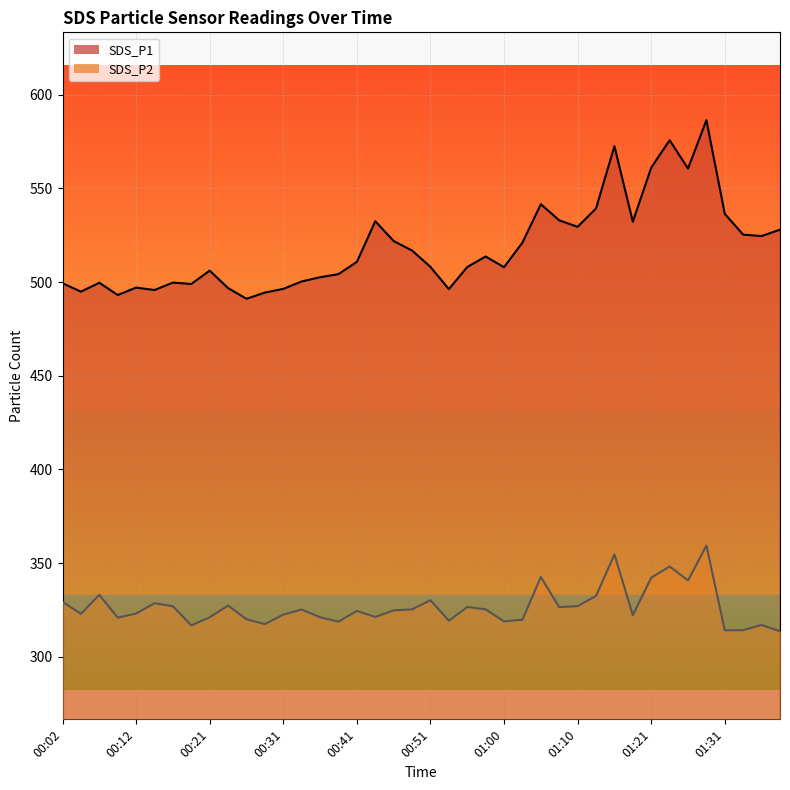

How many lines are shown in the chart?

2